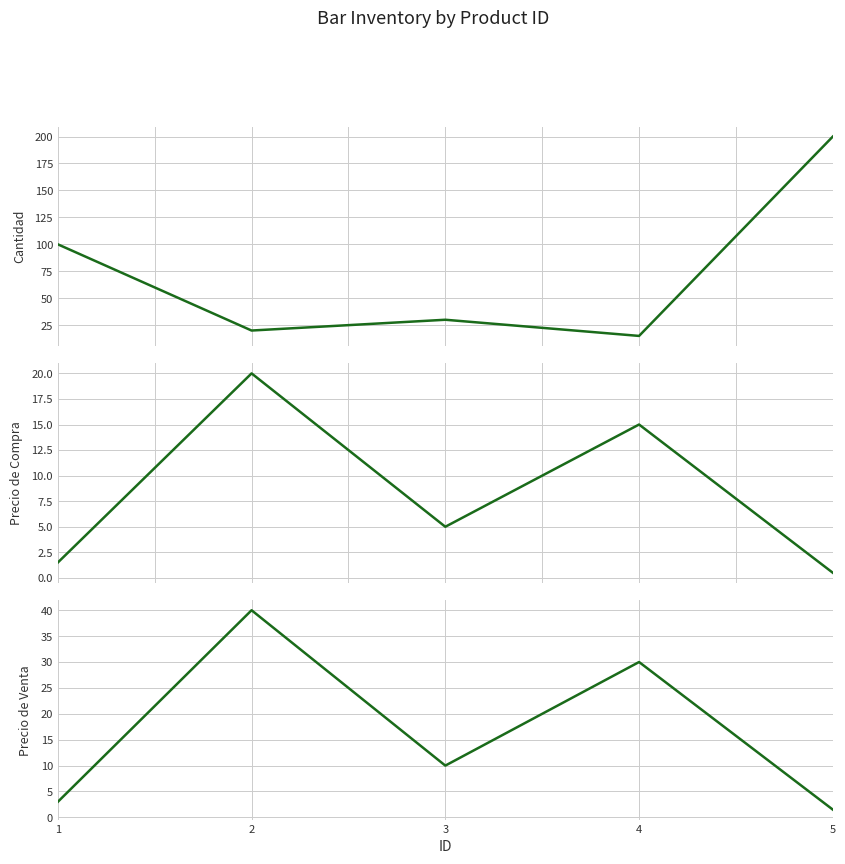

What is the difference between the second highest and second lowest values in the Precio de Compra series?

13.5